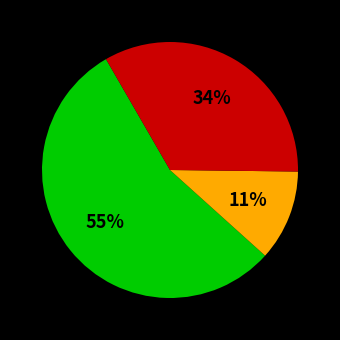

Count the number of slices in the pie.

3